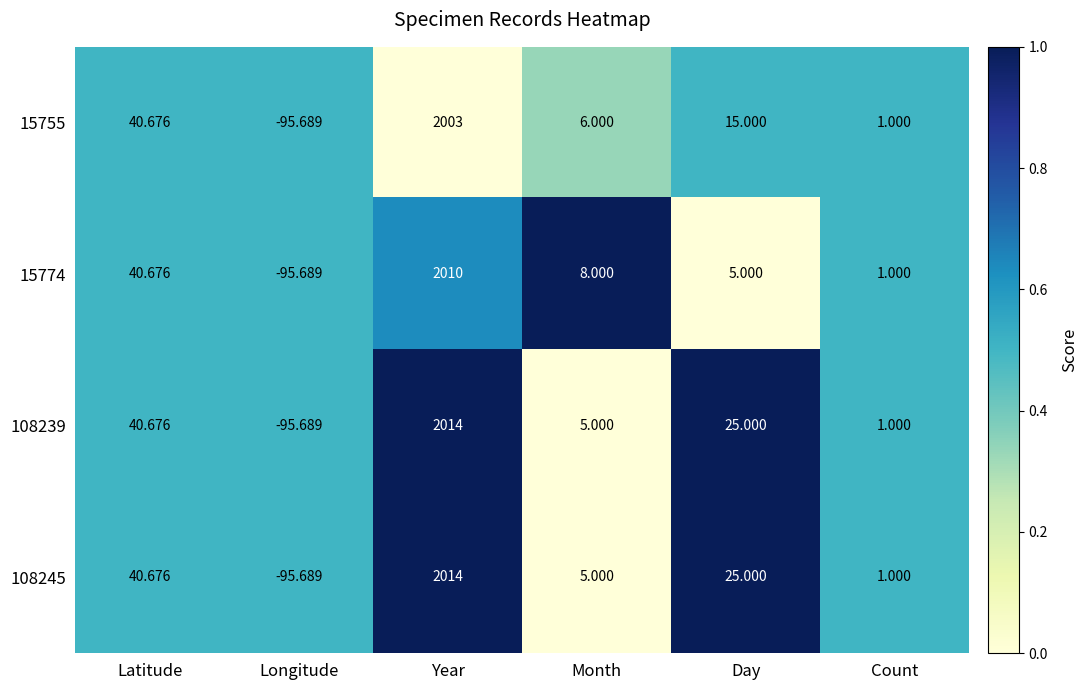

Which label corresponds to the largest value in the chart?

Year